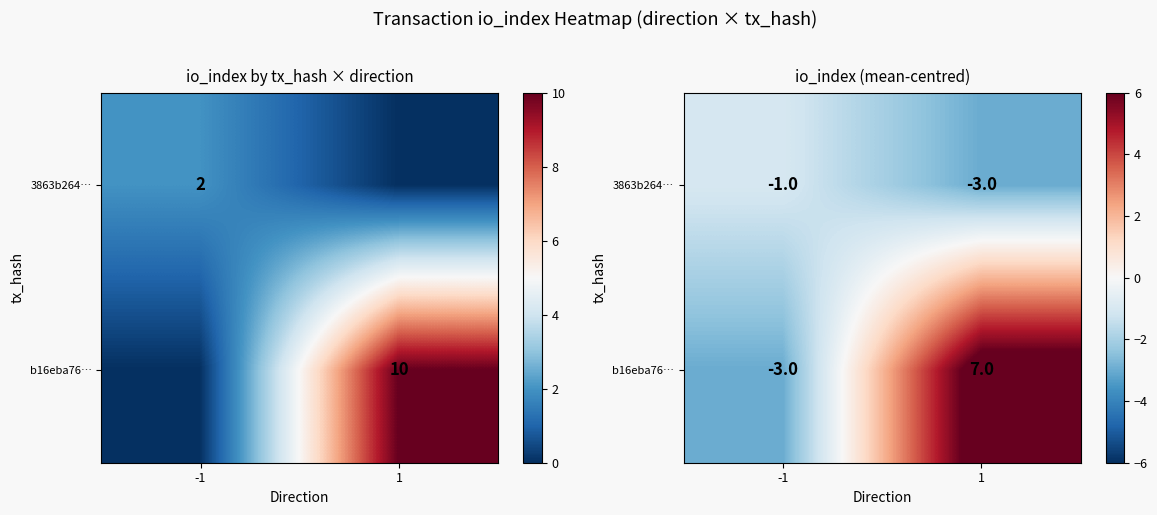

What is the difference between the 3863b264… values at 1 and -1?

2